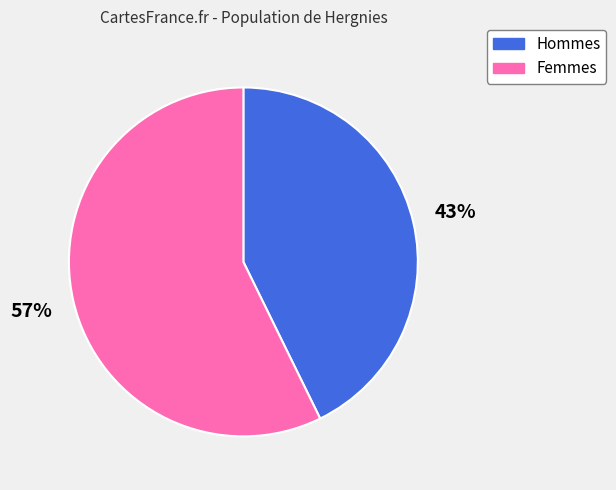

Does any single category account for the majority?

Yes